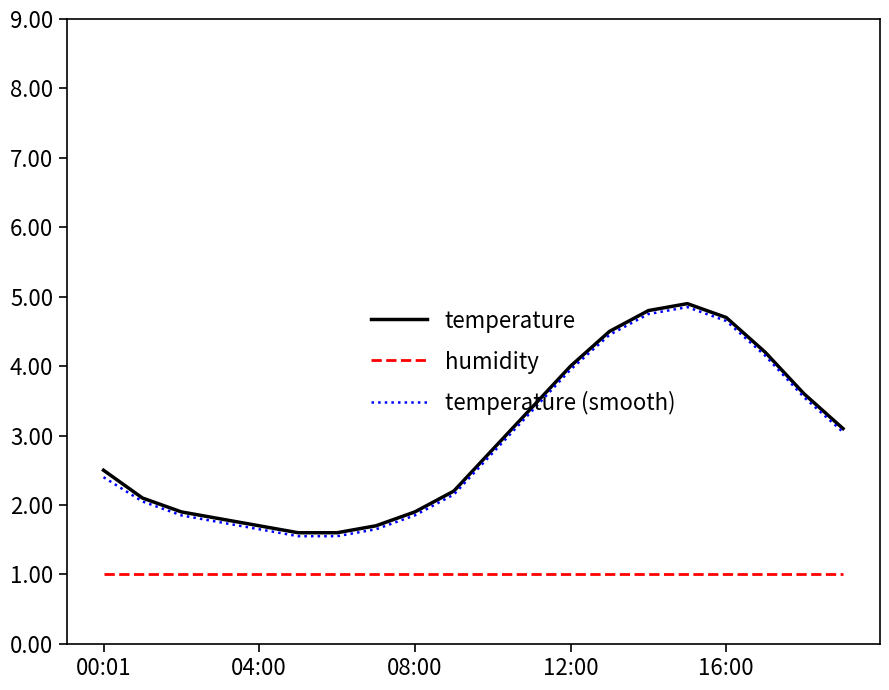

What is the highest value of the humidity series?

1.0